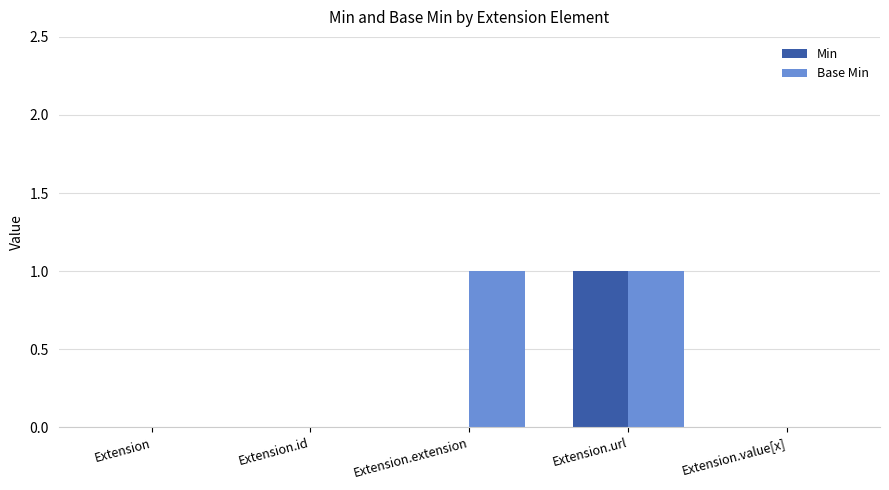

At which category is the sum across all series the highest?

Extension.url